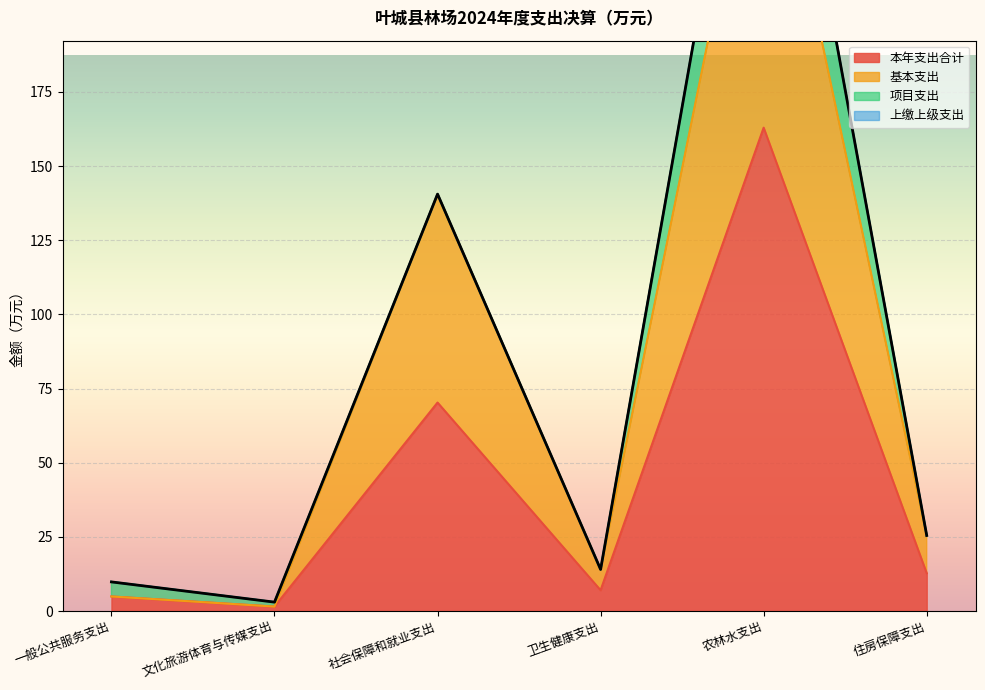

True or false: 本年支出合计 has a value of 232.7 at 农林水支出.

False